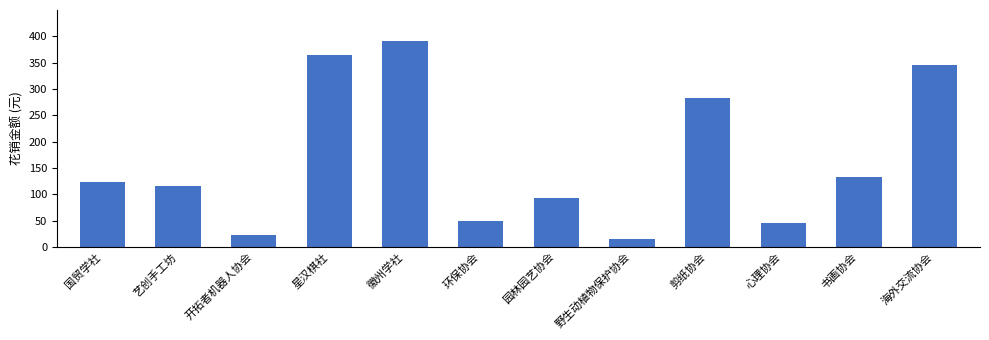

What position from the left is 开拓者机器人协会?

3